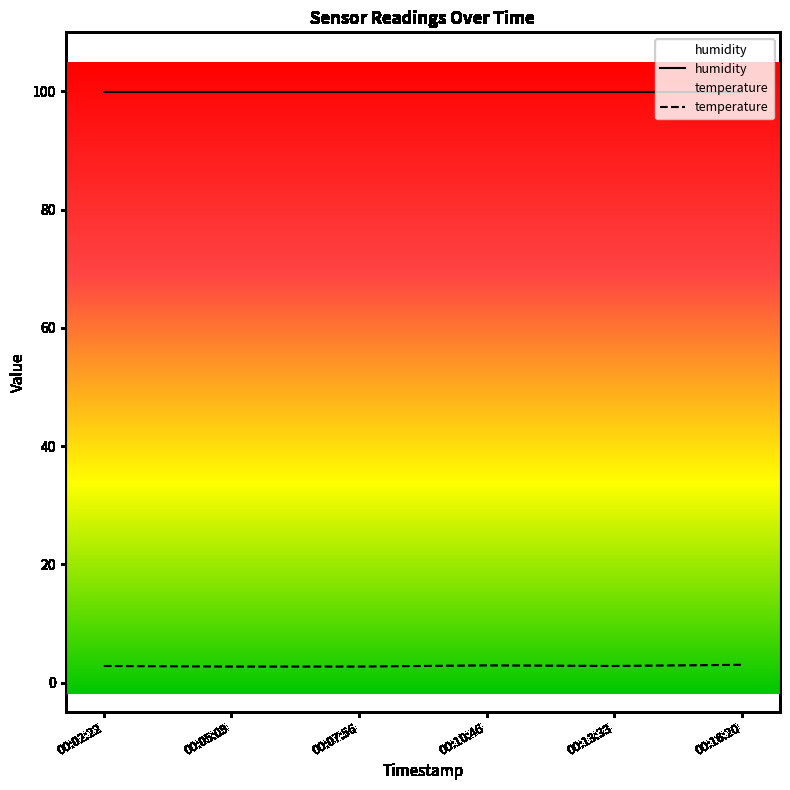

The temperature series shows 3.0 at 00:16:20. True or false?

True